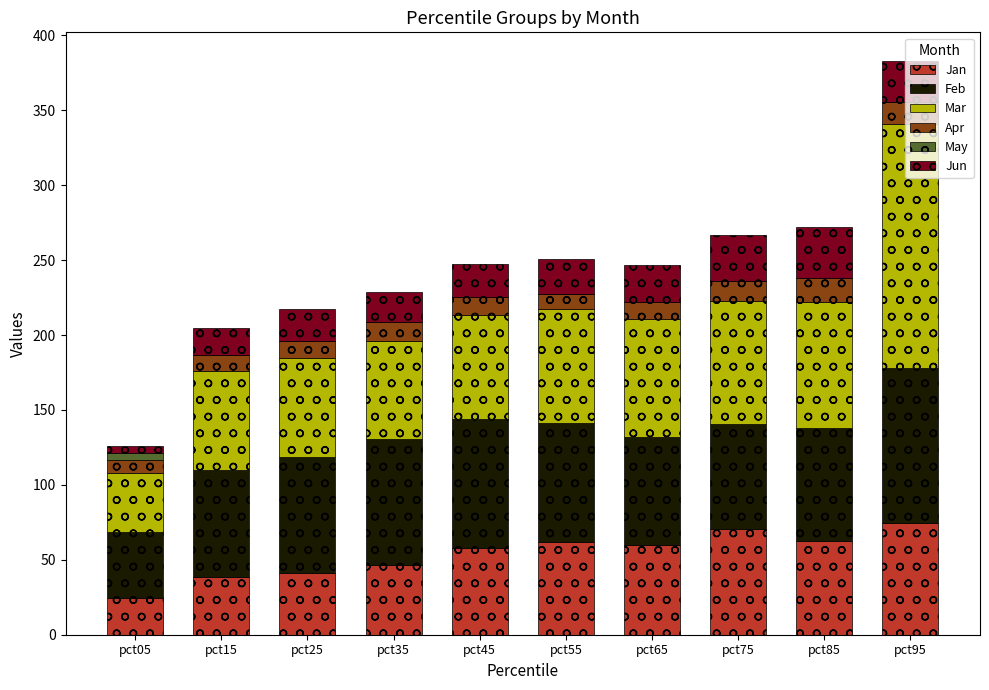

True or false: Jan has a value of 74.5 at pct95.

True